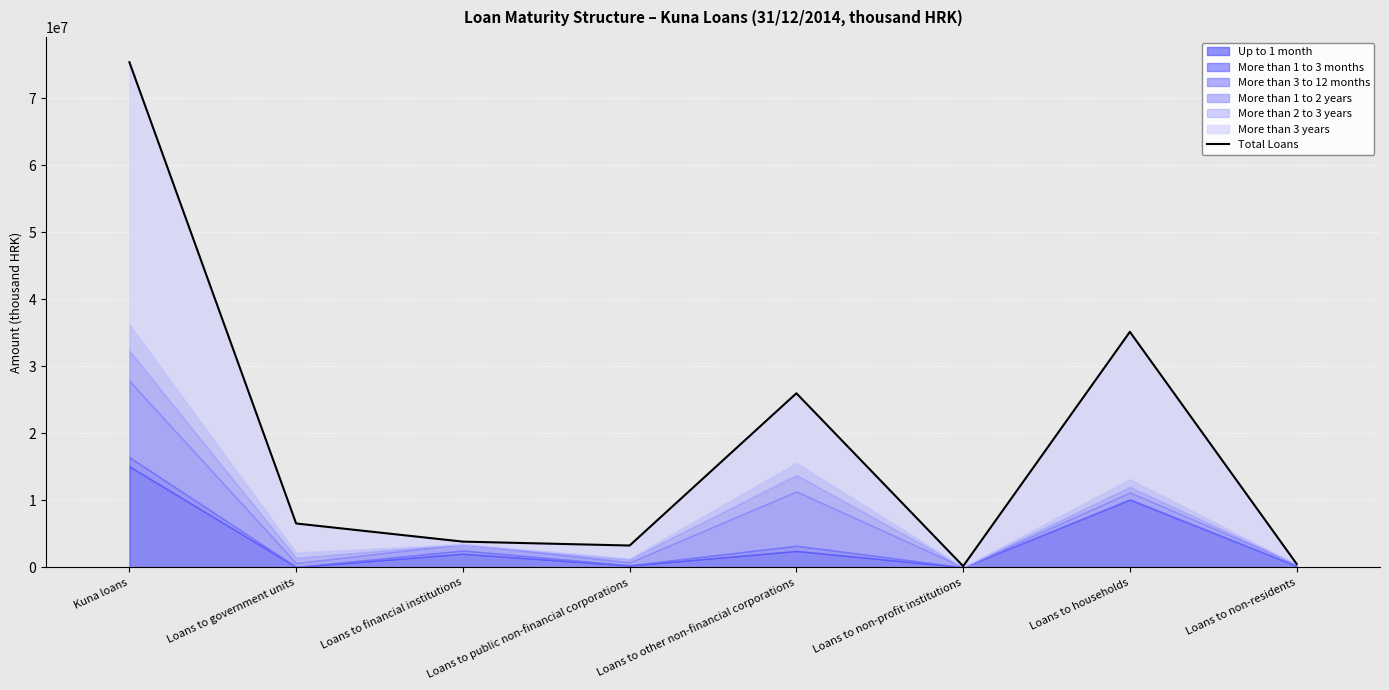

Approximately how many times larger is the value at Kuna loans compared to Loans to non-profit institutions?

456.7